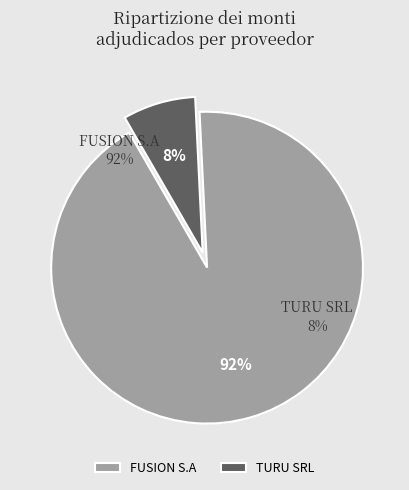

The FUSION S.A slice represents 99% of the pie. True or false?

False